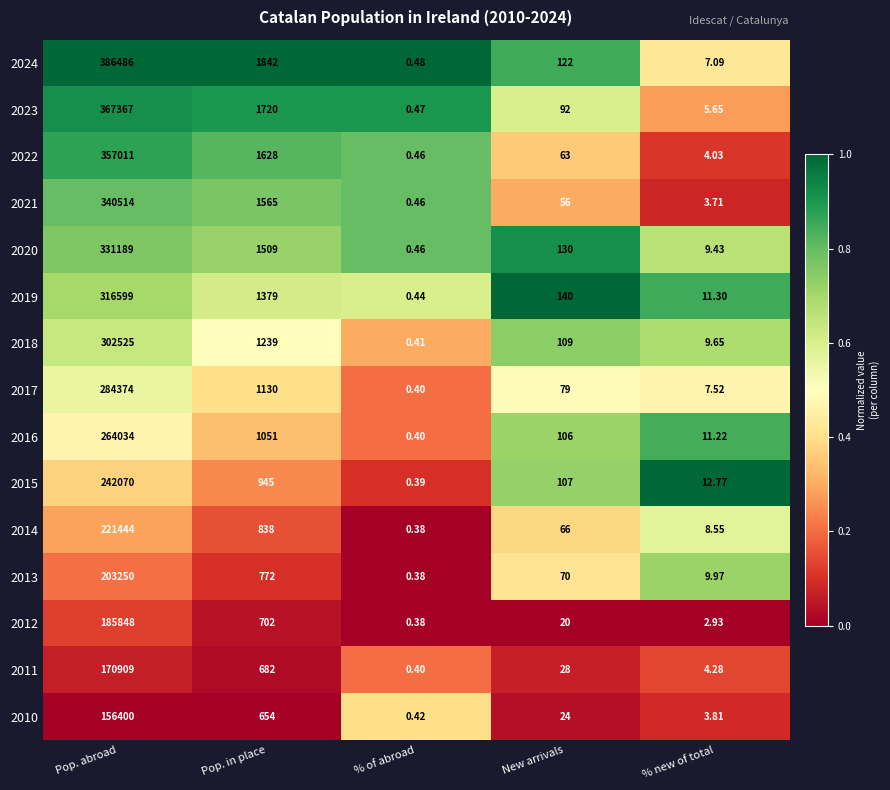

Is the value of 2024 at % new of total greater than the value of 2016 at Pop. abroad?

No